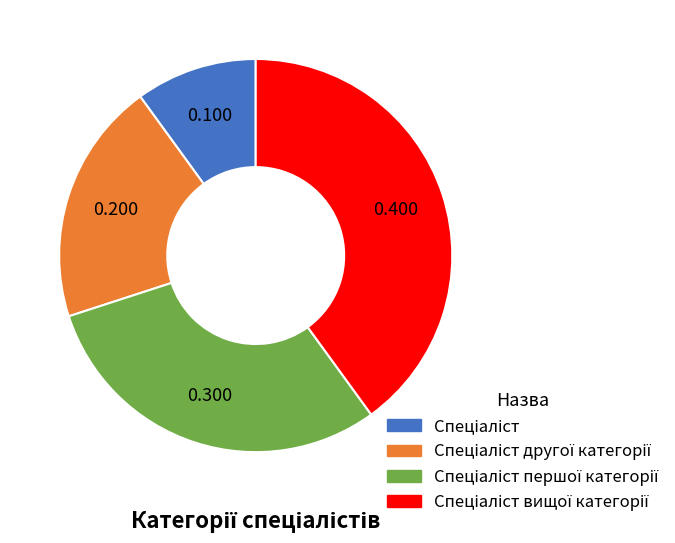

How many slices are in this pie chart?

4